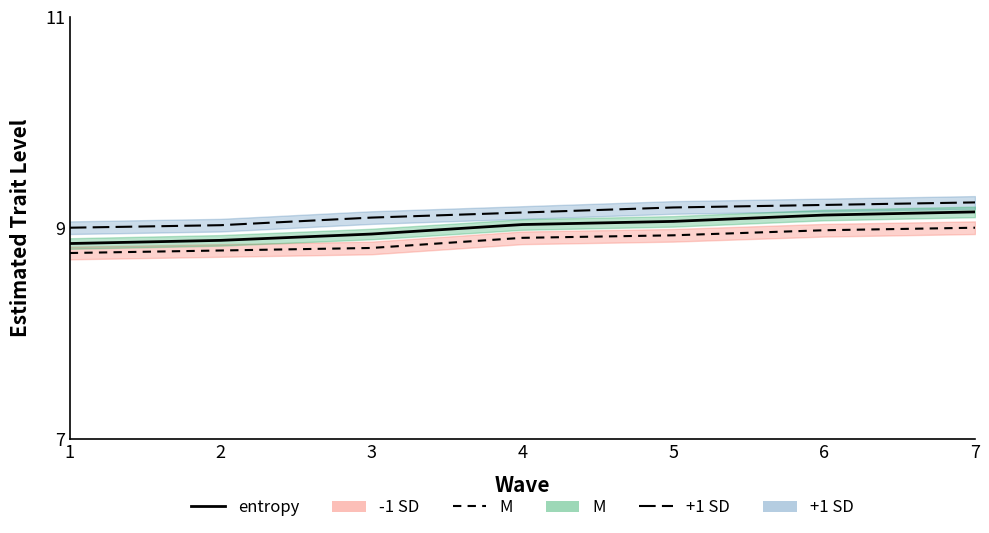

Reading left to right, what are all the values shown in this chart?

-1 SD line: 8.8	8.8	8.8	8.9	8.9	9.0	9.0
+1 SD line: 9.0	9.0	9.1	9.1	9.2	9.2	9.2
entropy: 8.8	8.9	8.9	9.0	9.1	9.1	9.2